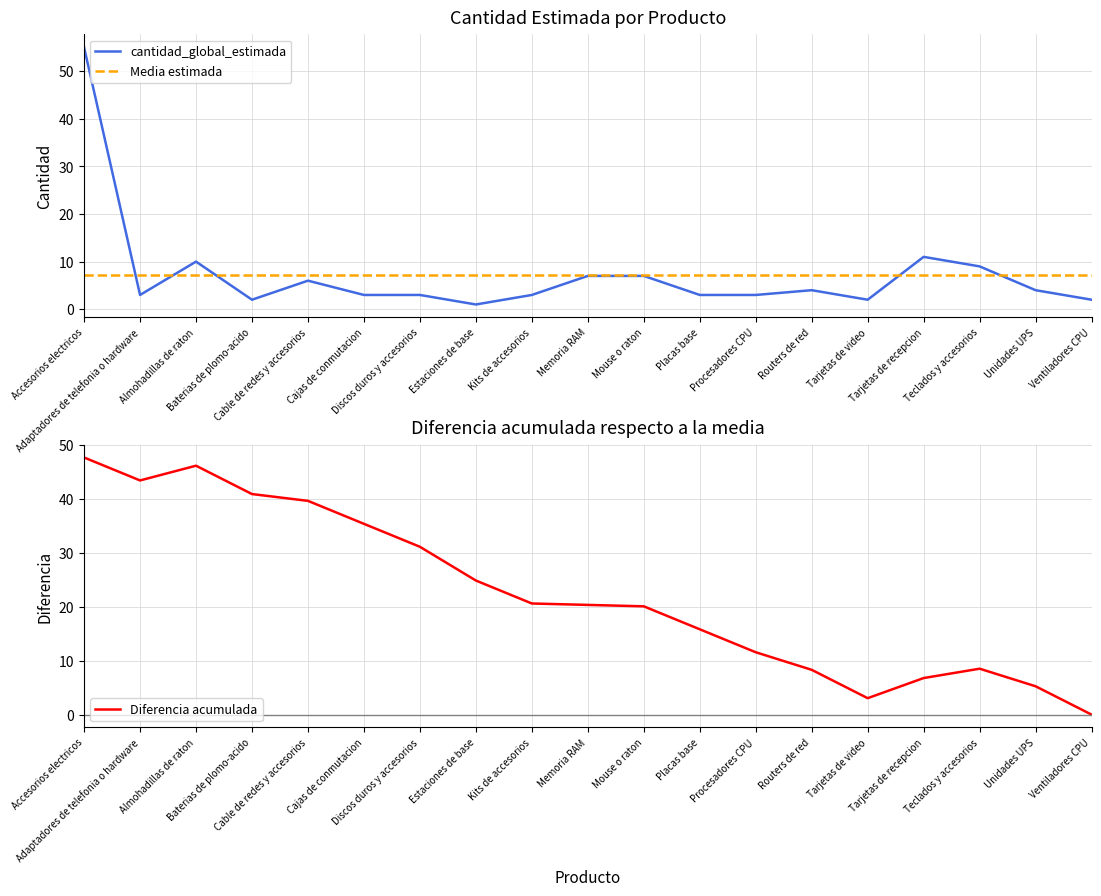

Which series ends up on top after the final intersection of Diferencia acumulada and cantidad_global_estimada?

cantidad_global_estimada